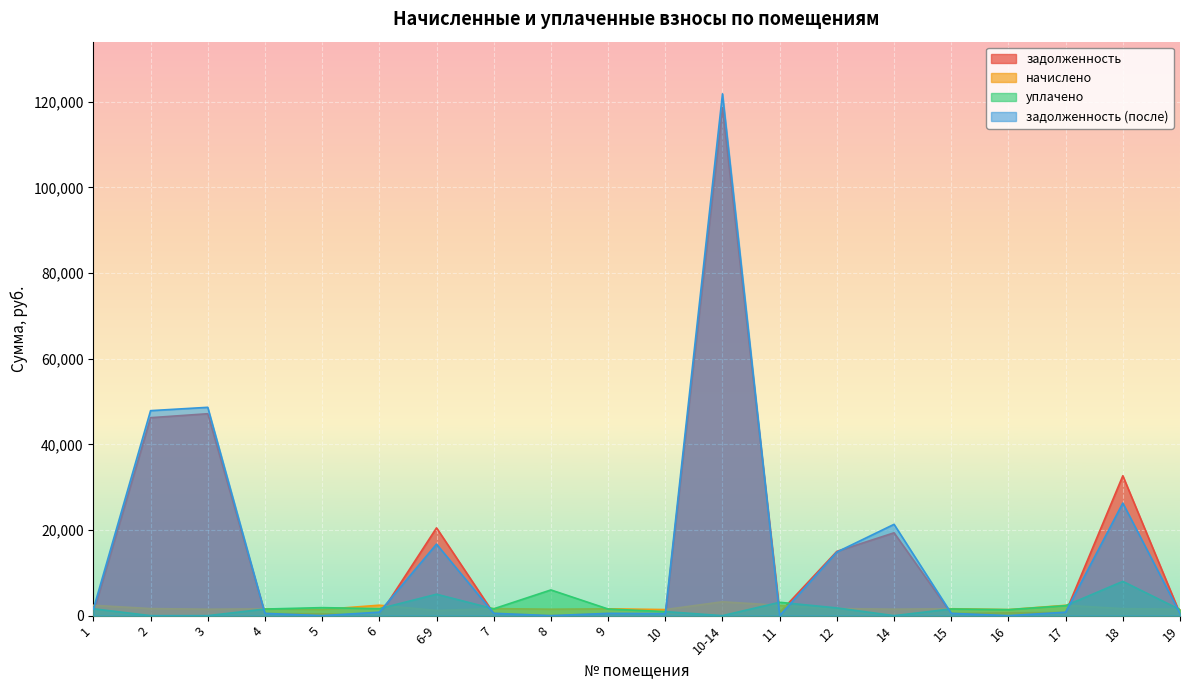

What is the label of the 9th point from the left?

8